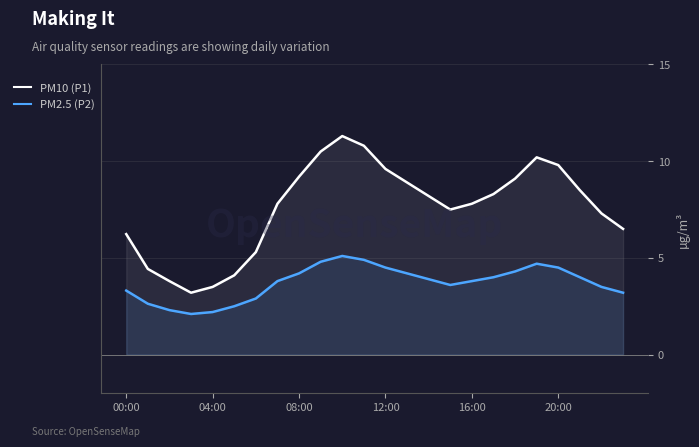

What is the difference between the PM2.5 (P2) values at 20:00 and 08:00?

0.3